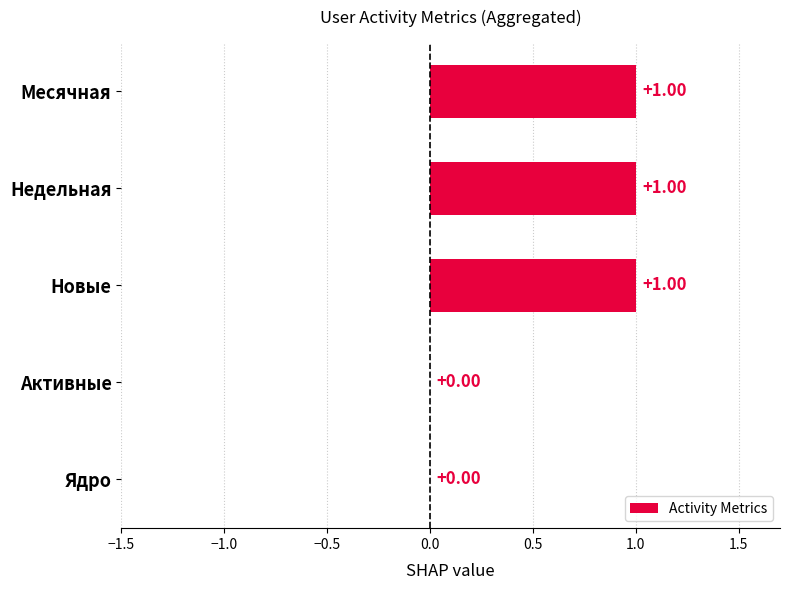

What is the sum of all values?

3